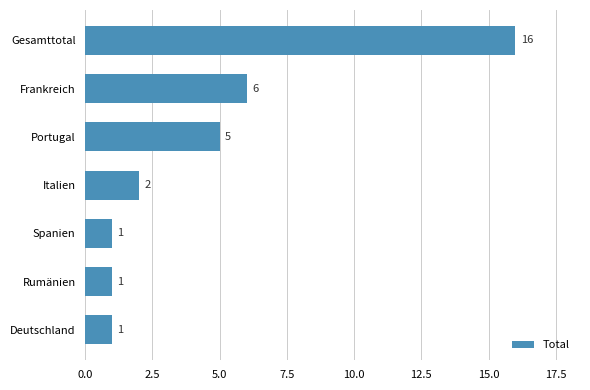

True or false: the data shows 5 at Portugal.

True